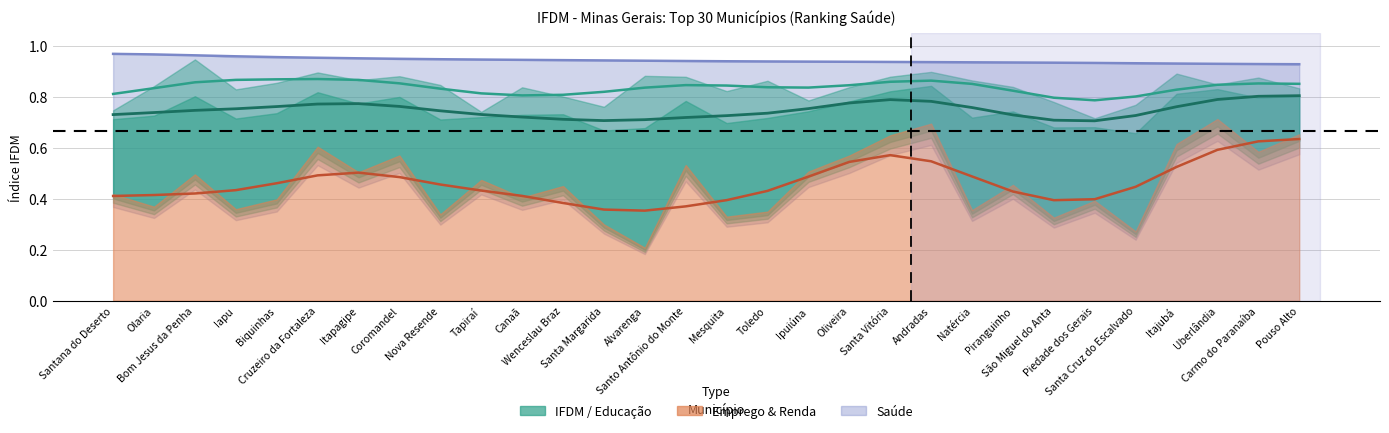

True or false: Saúde and Educação cross at least once.

False